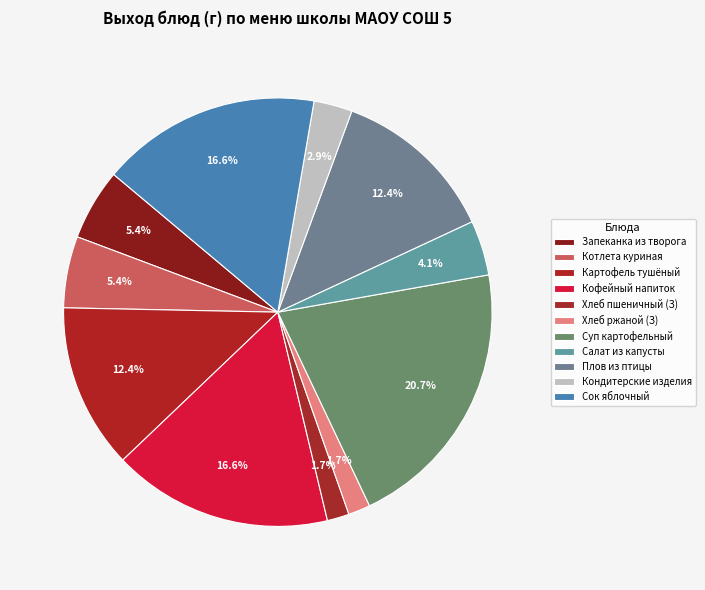

Rank the categories by value from highest to lowest.

Суп картофельный с макаронными изделиями, Кофейный напиток с молоком, Сок яблочный, Картофель и овощи тушенные в соусе, Плов из отварной птицы, запеканка из творога со сгущенным молоком, Котлета рубленная куриная под сыром, Салат из белокочанной капусты, Кондитерские изделия, хлеб пшеничный, хлеб ржаной